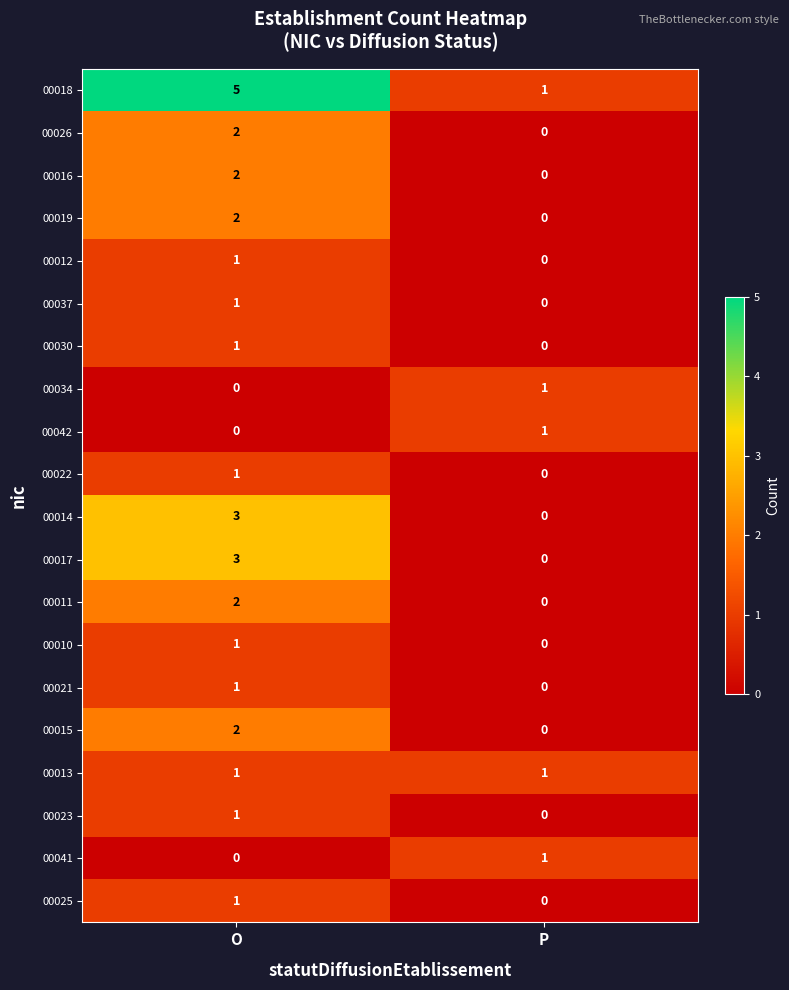

What is the sum of the 00014 values at O and P?

3